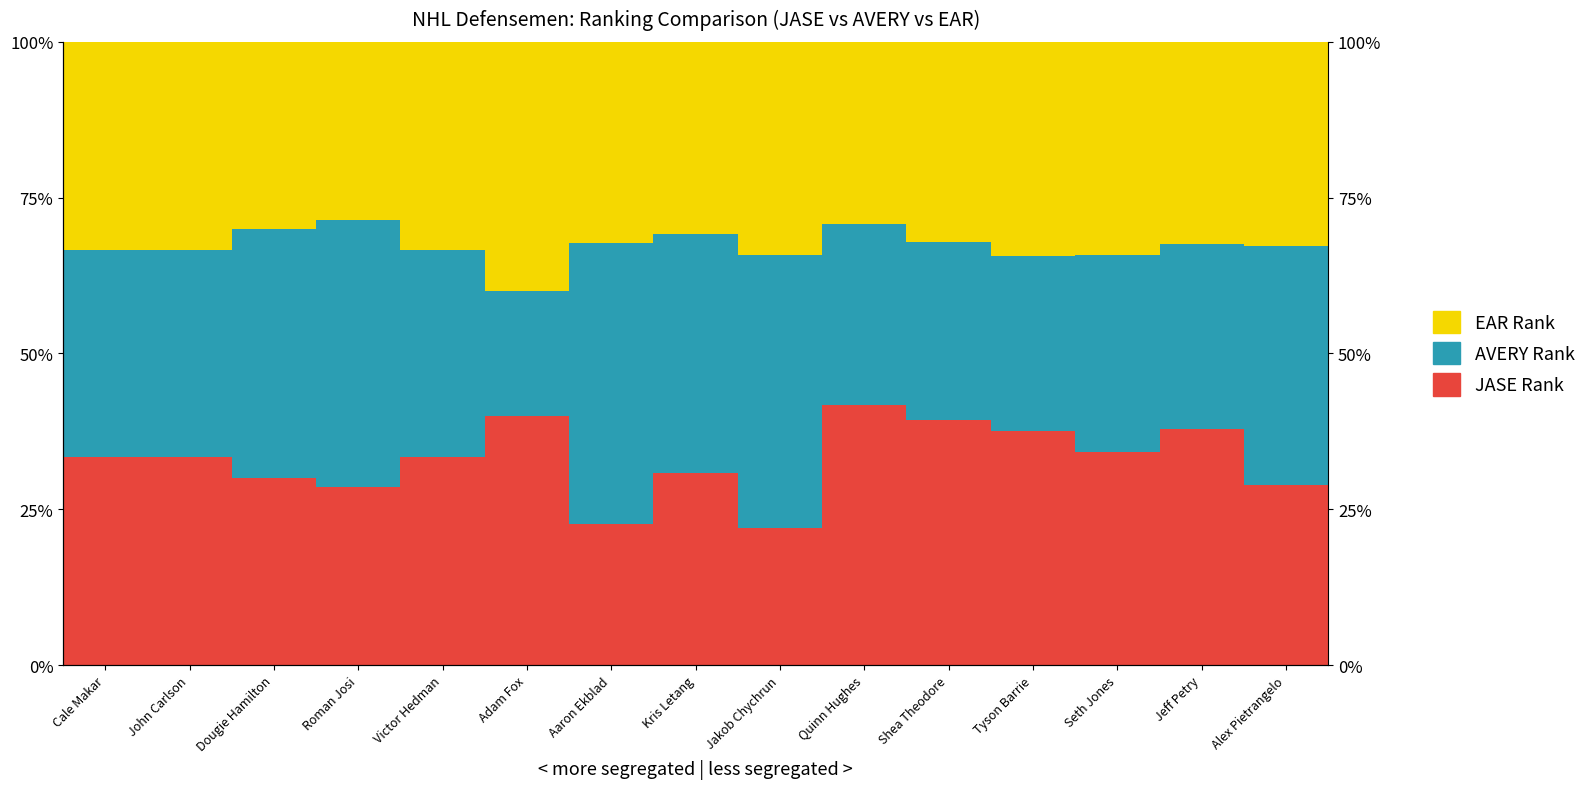

Between Jakob Chychrun and Quinn Hughes, which series saw the biggest shift?

JASE Rank